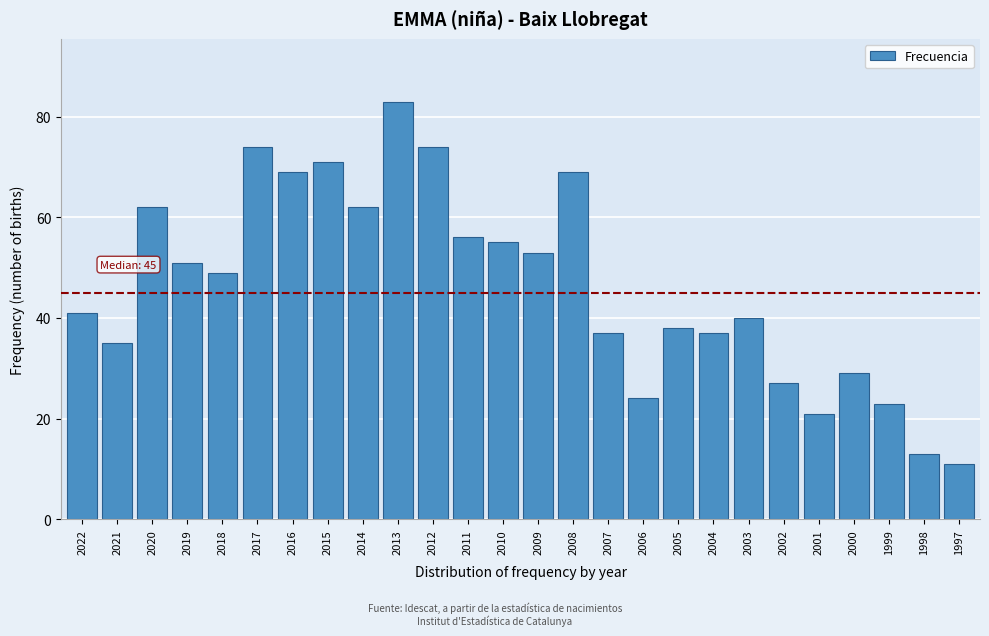

Reading right to left, transcribe all the data shown in this chart.

11	13	23	29	21	27	40	37	38	24	37	69	53	55	56	74	83	62	71	69	74	49	51	62	35	41